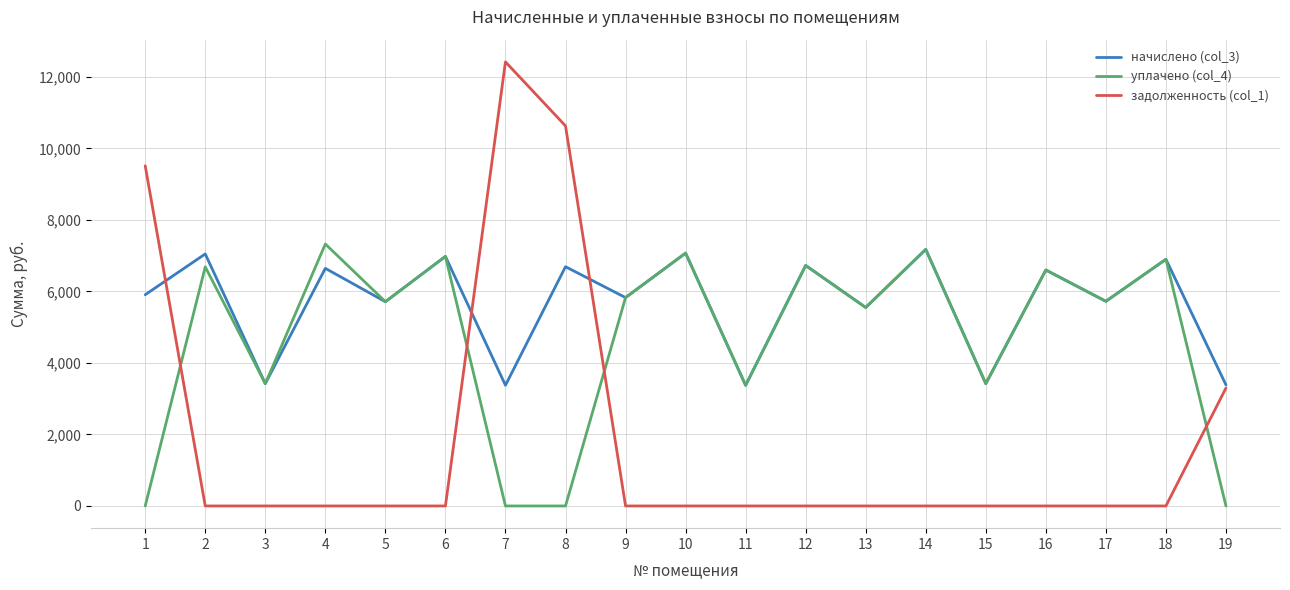

True or false: задолженность (col_1) has a value of 5054.4 at 17.

False